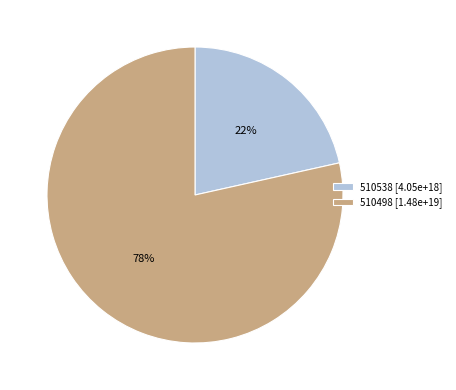

Which category has the smallest portion of the pie?

510538